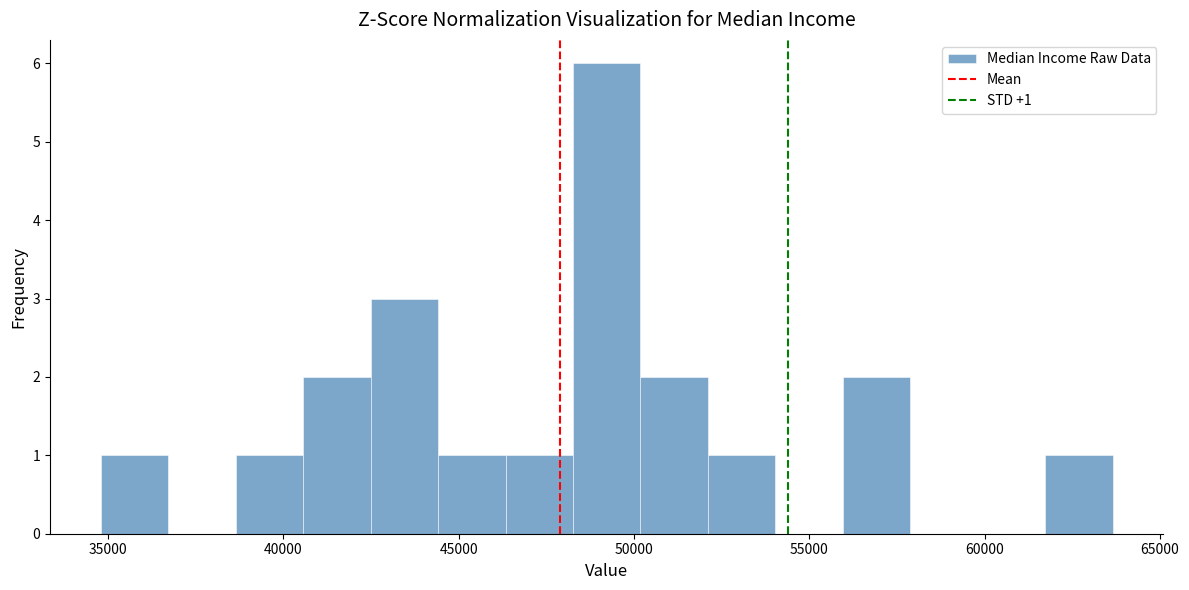

Around what value on the x-axis is the tallest bar? Give the approximate position of its centre, as read against the axis.

49000